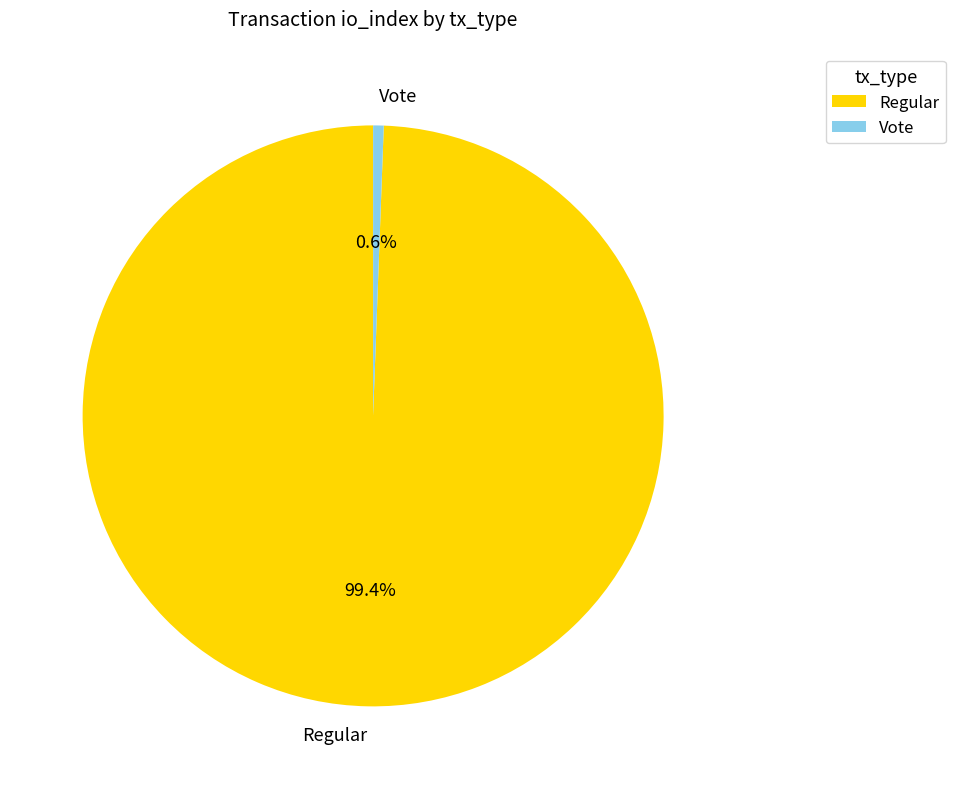

Which category has the smallest portion of the pie?

Vote